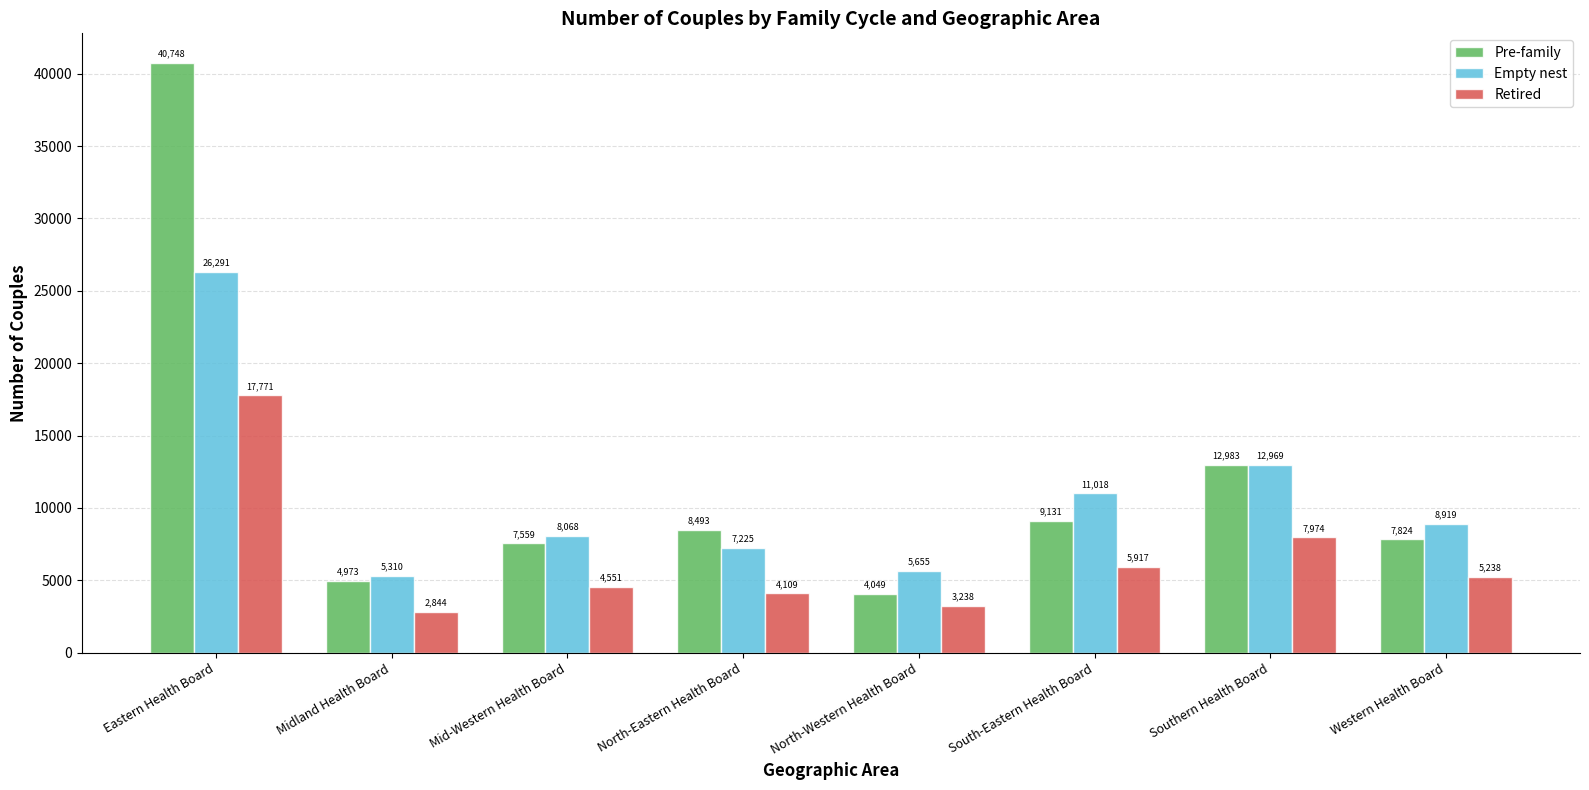

Is it true that Pre-family equals 4973 at Midland Health Board?

True